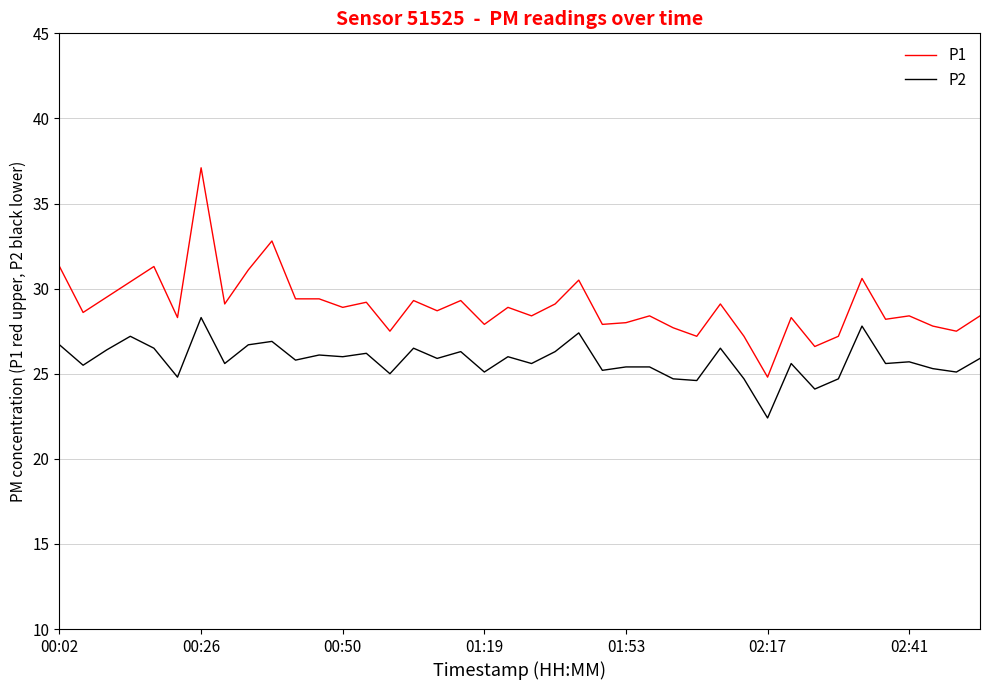

Rank the series by their maximum value, from lowest to highest.

P2, P1